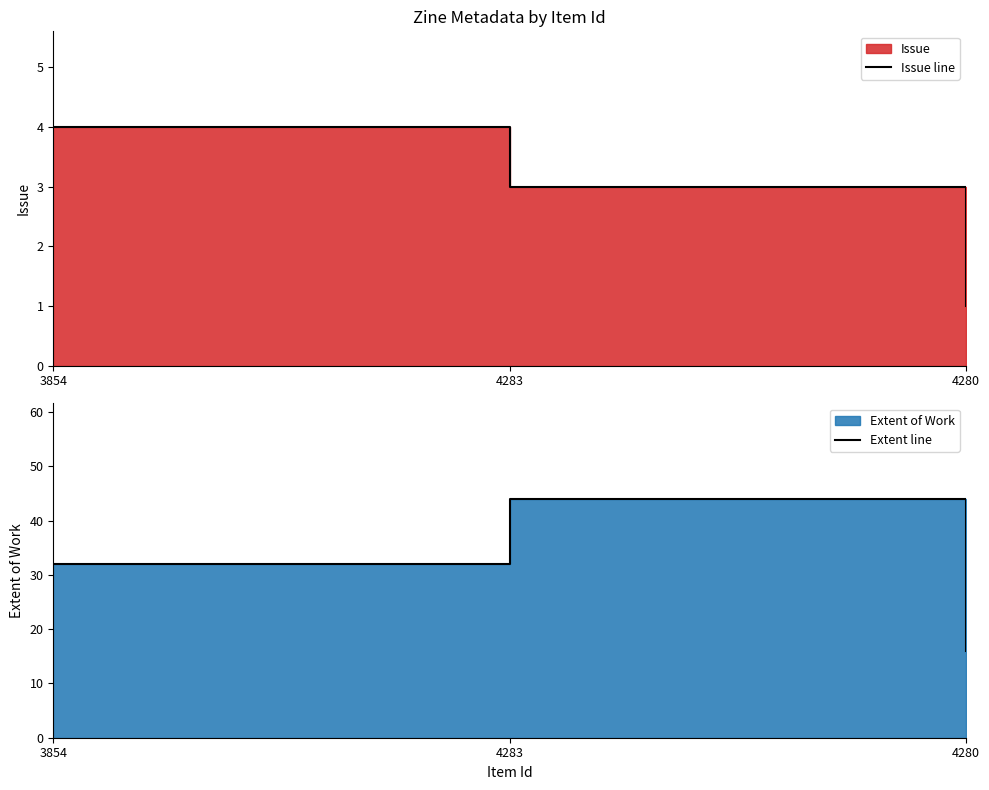

True or false: Extent line has a value of 16 at 4280.

True